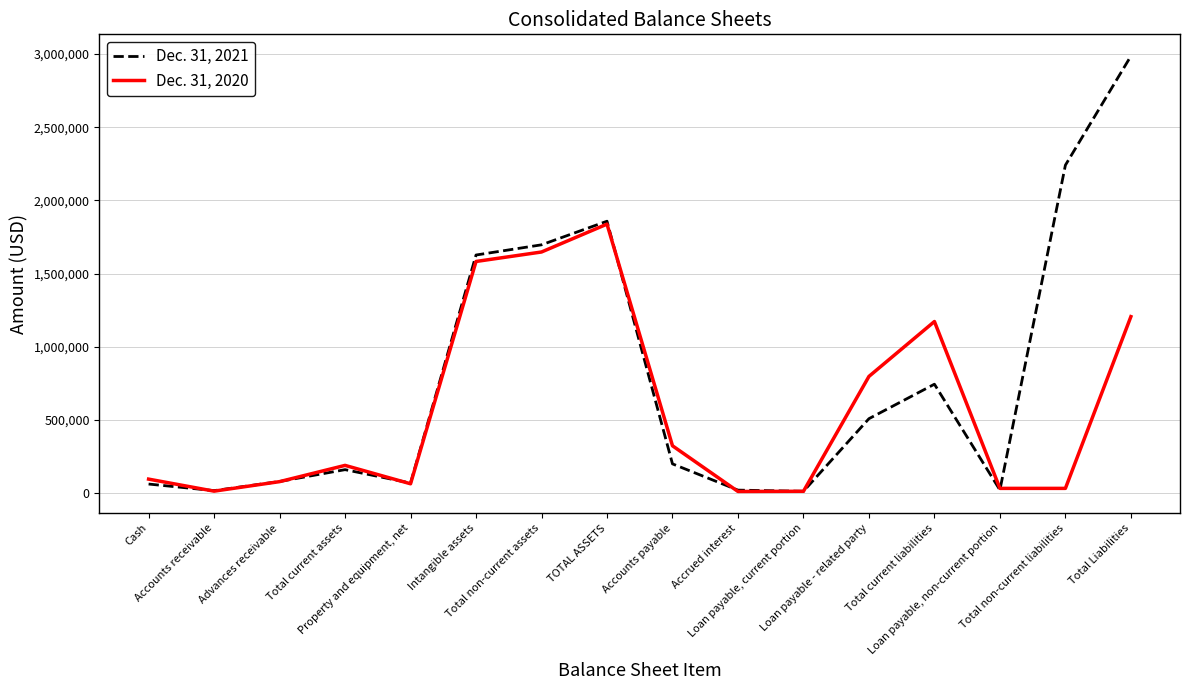

At which category does Dec. 31, 2021 reach its first local peak?

Total current assets